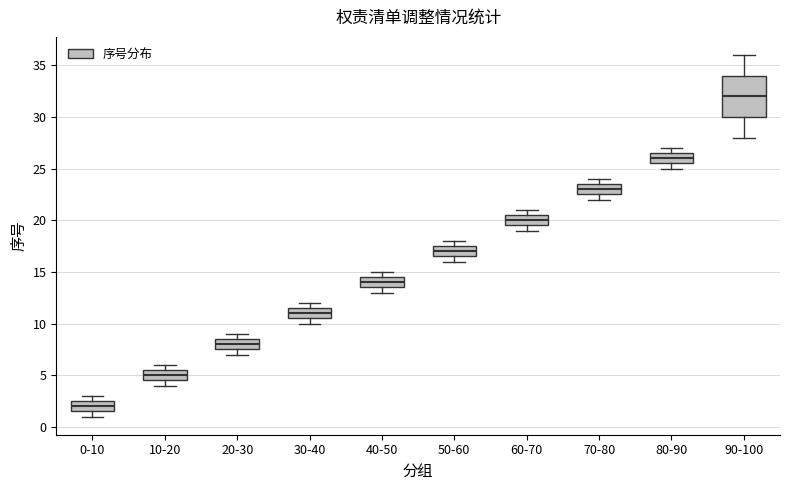

Which box has the highest median line?

90-100